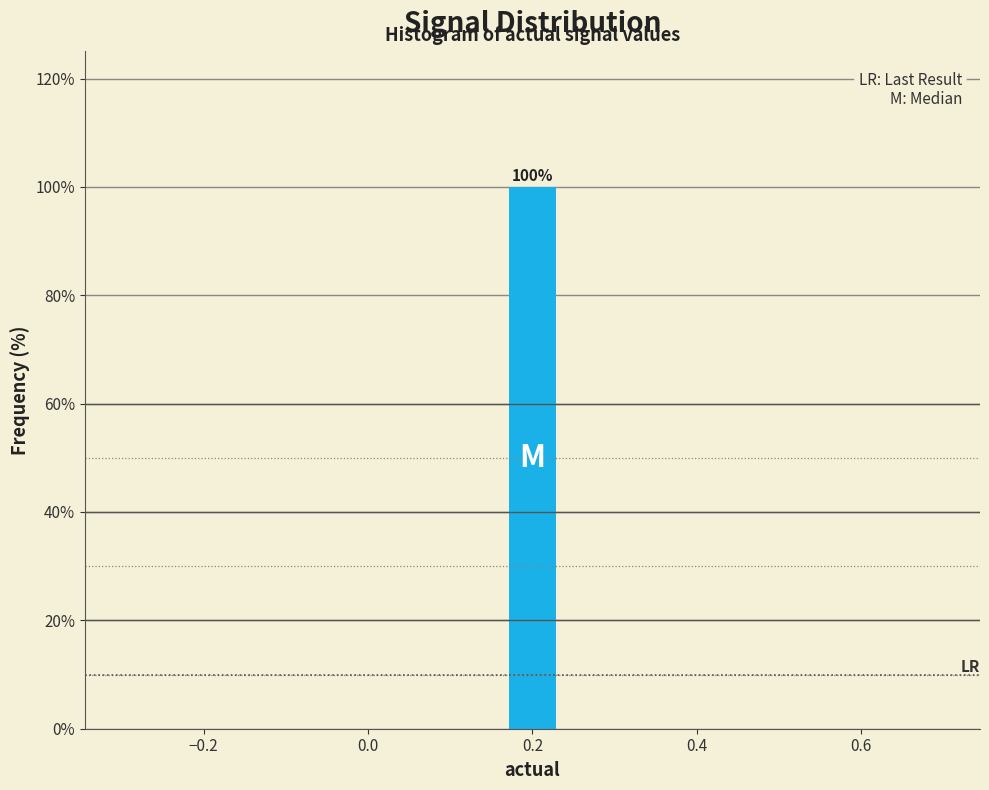

Read against the x-axis, roughly where is the centre of the tallest bar?

0.20